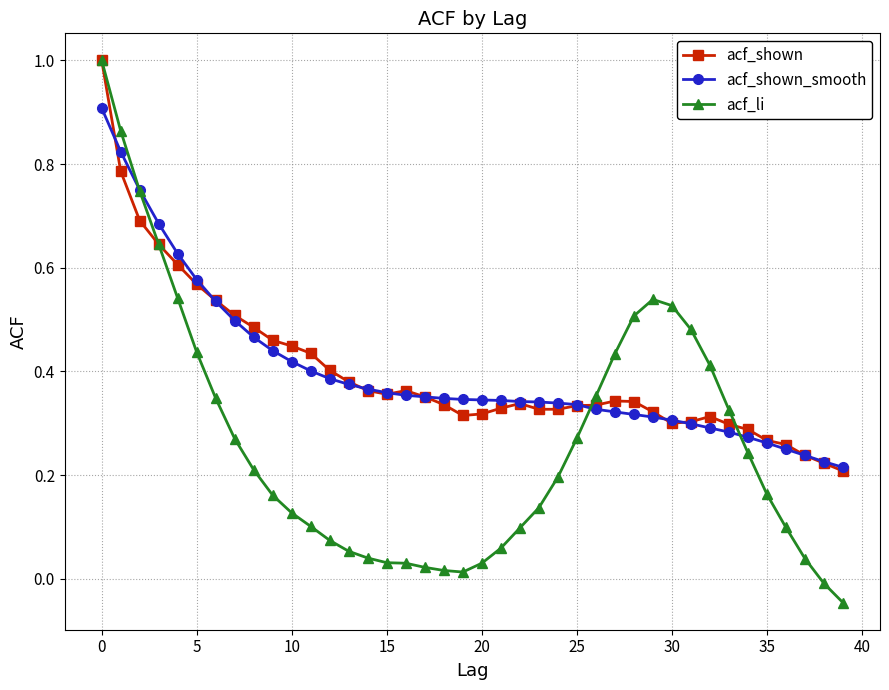

What is the greatest value displayed?

1.0